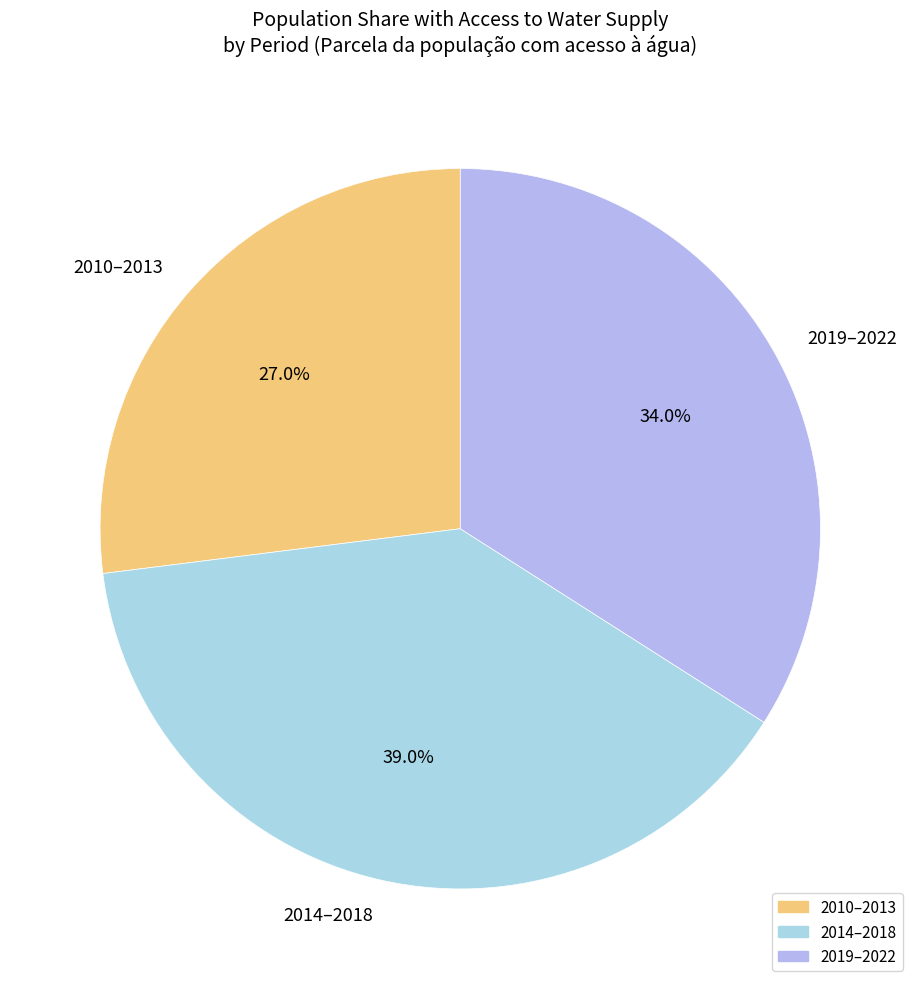

Between 2010–2013 and 2014–2018, which is larger?

2014–2018